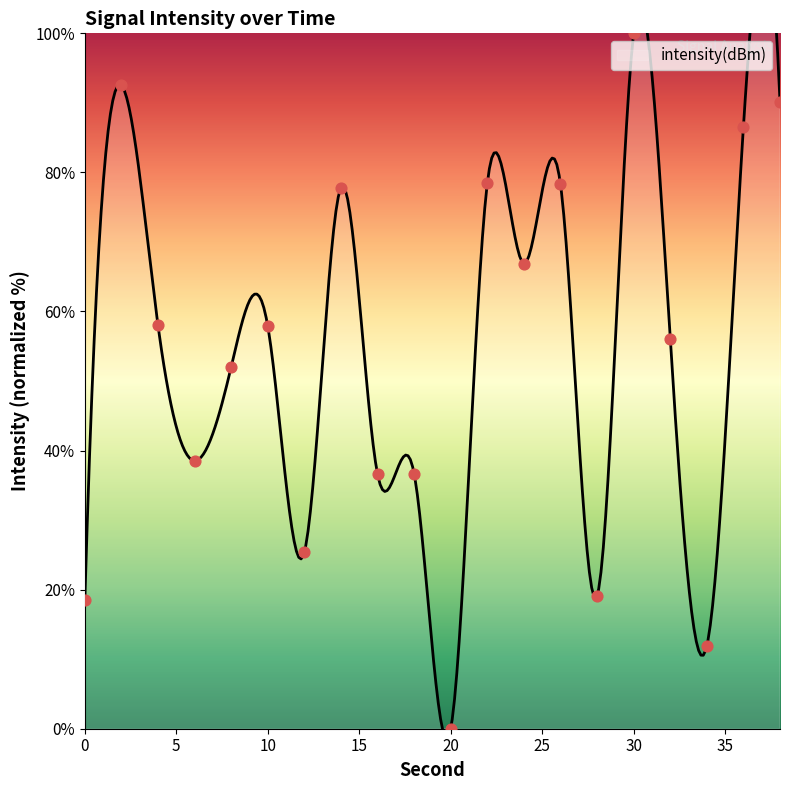

What is the change in value from 14 to 20?

-77.8